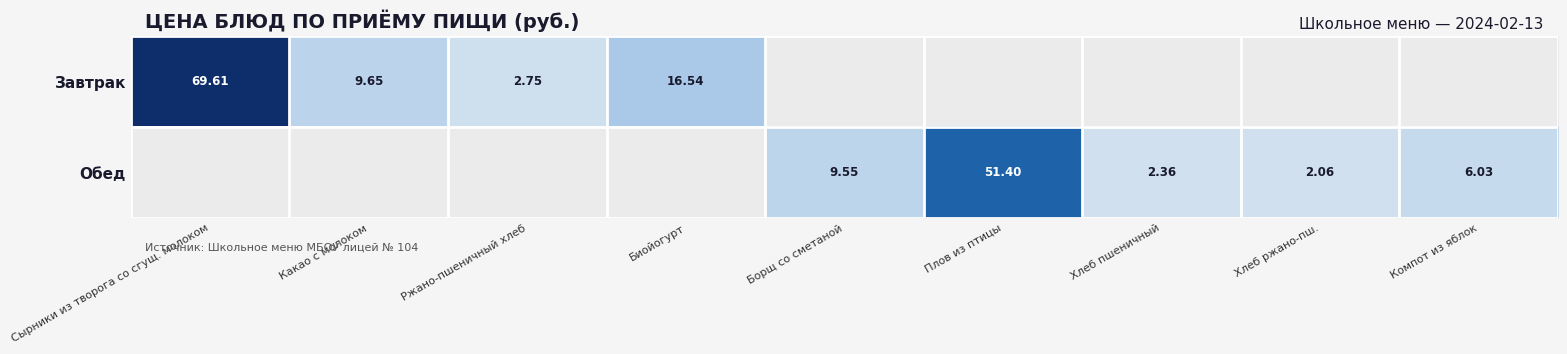

The Обед series shows 6.0 at Компот из яблок. True or false?

True